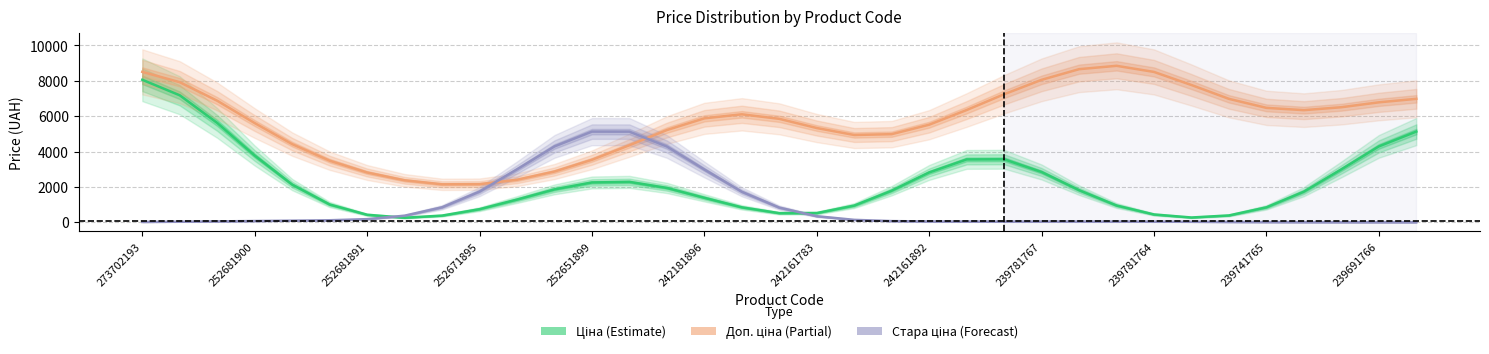

What is the value of the Доп. ціна point at the 35th from the left?

6980.4